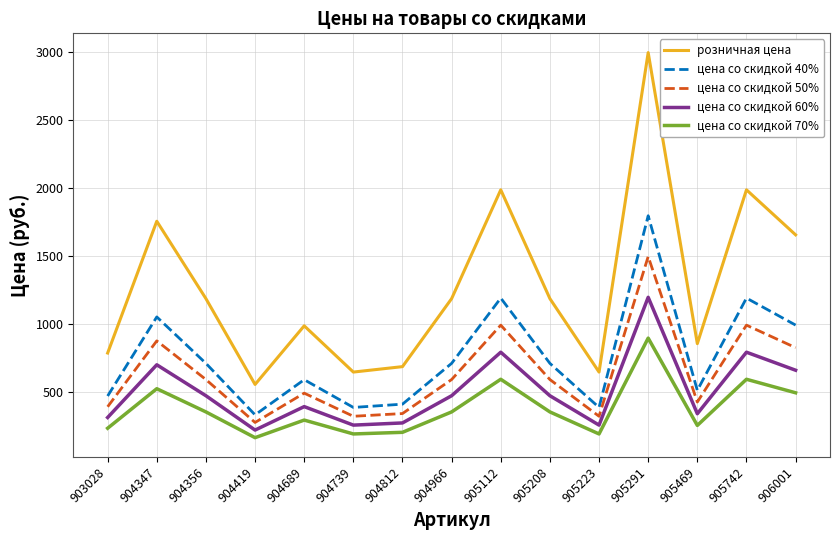

List the series in order of their peak value, lowest first.

цена со скидкой 70%, цена со скидкой 60%, цена со скидкой 50%, цена со скидкой 40%, розничная цена